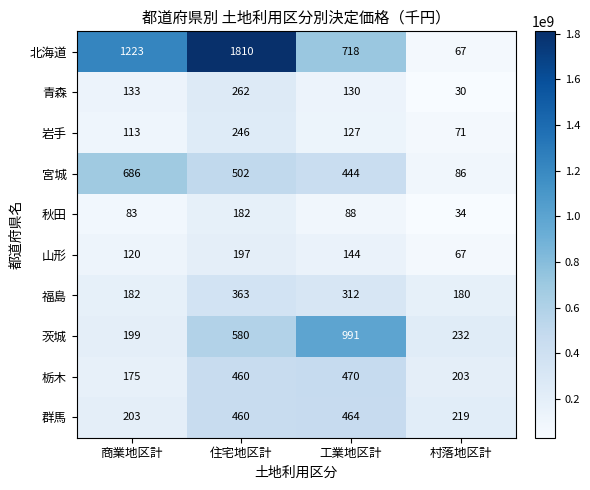

What is the difference between the 群馬 values at 商業地区計 and 村落地区計?

16